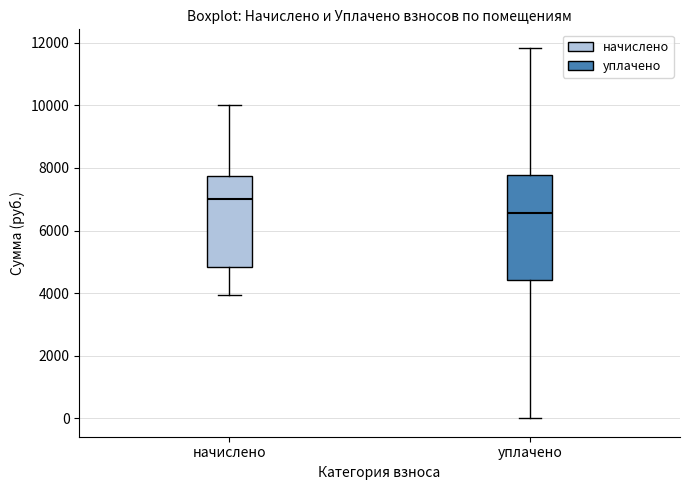

Reading left to right, transcribe this box plot: for each box, give where its median line is, the range the box spans, and where its two whiskers end, as read against the y-axis. The values are not printed on the chart, so give them approximately, as read against the axis.

начислено: median 7000, box 4800 to 7800, whiskers 4000 to 10000
уплачено: median 6600, box 4400 to 7800, whiskers 0 to 11800